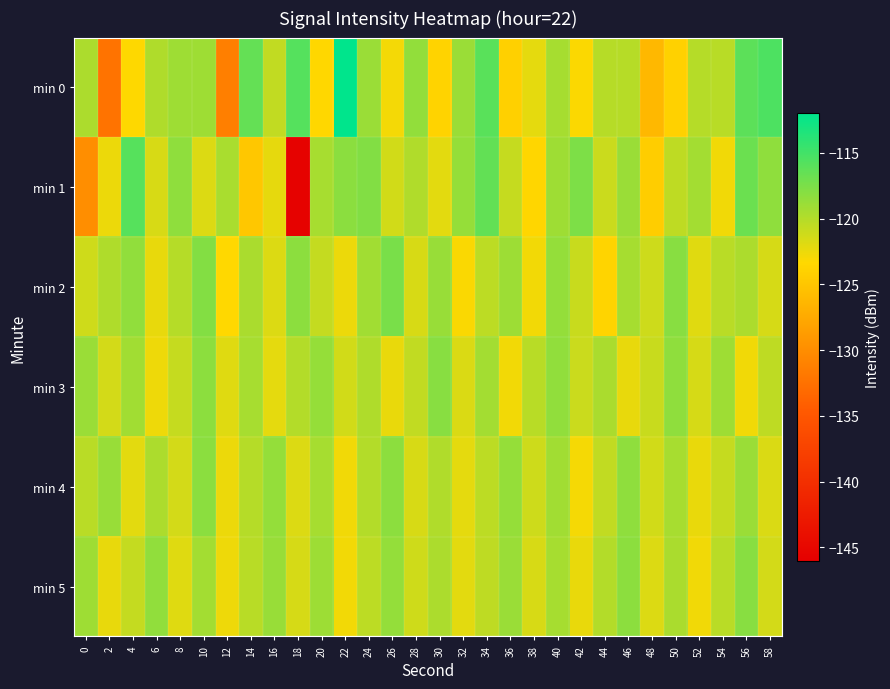

Count the number of categories in the chart.

30